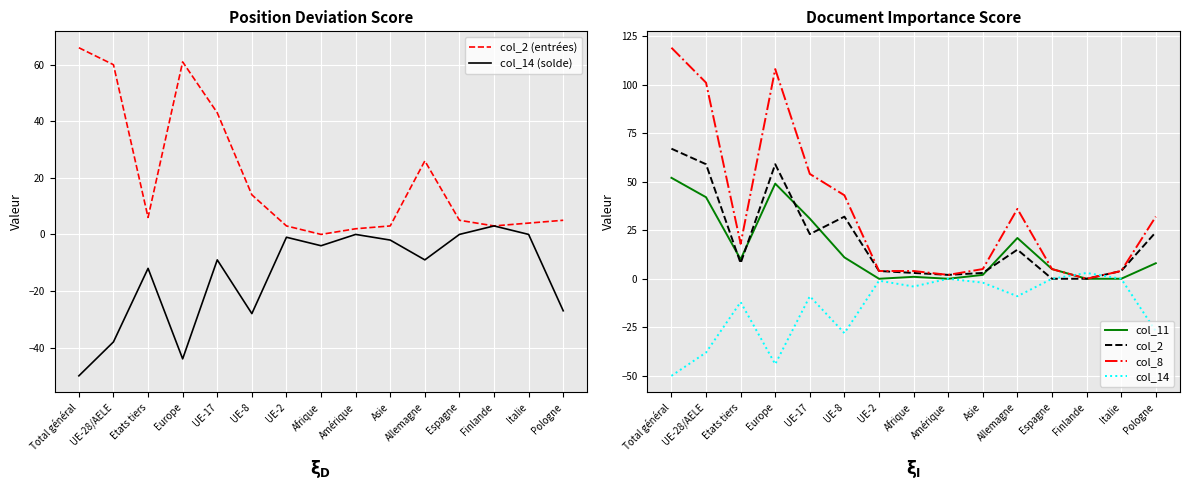

At which category is the sum across all series the highest?

Total général